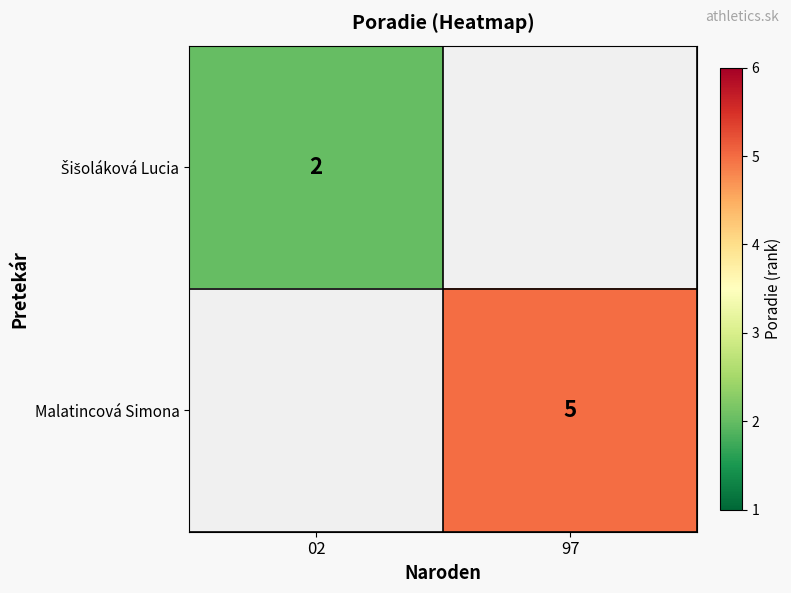

How many data points does each series have?

2